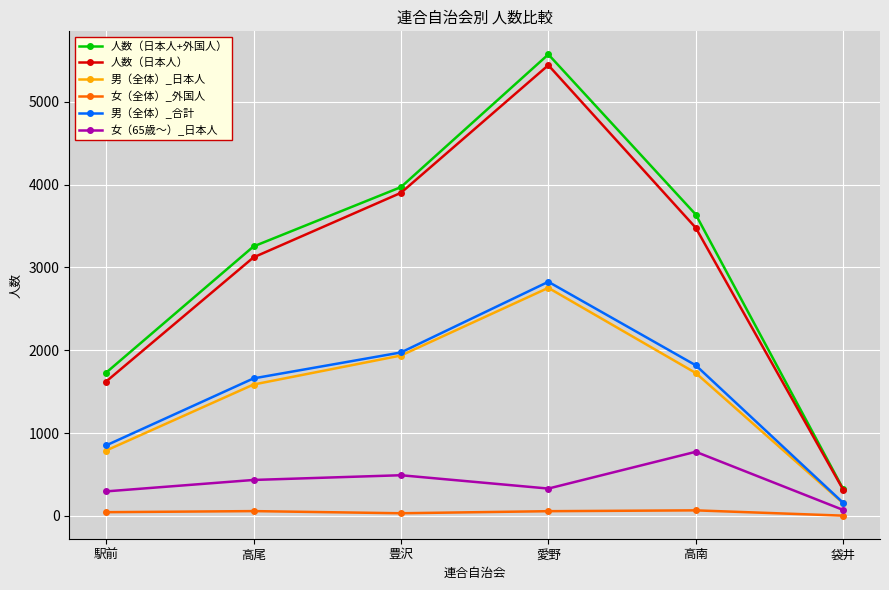

At which category is the sum across all series the highest?

愛野